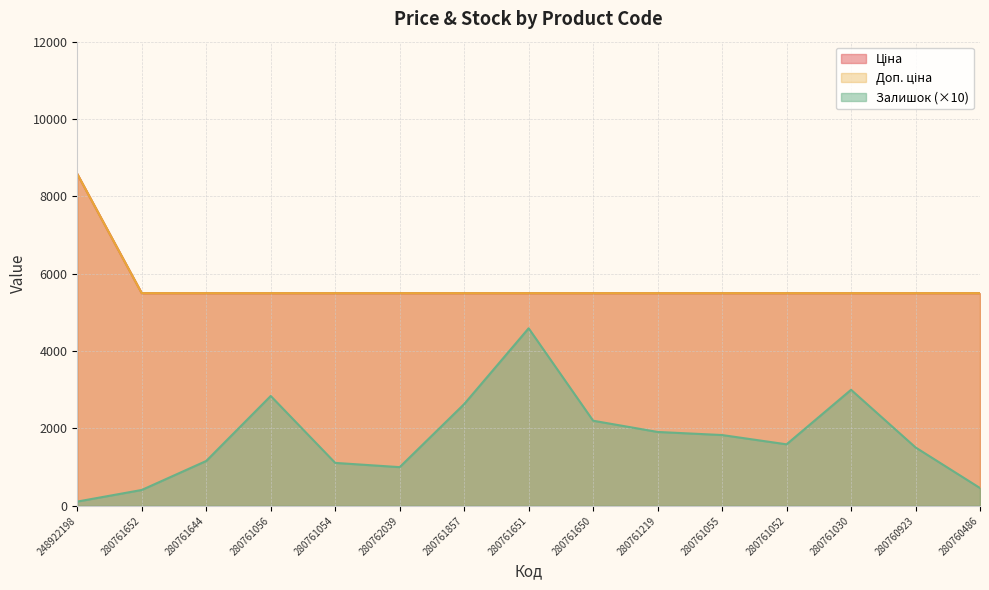

What are all the series names shown in the legend?

Ціна, Доп. ціна, Залишок